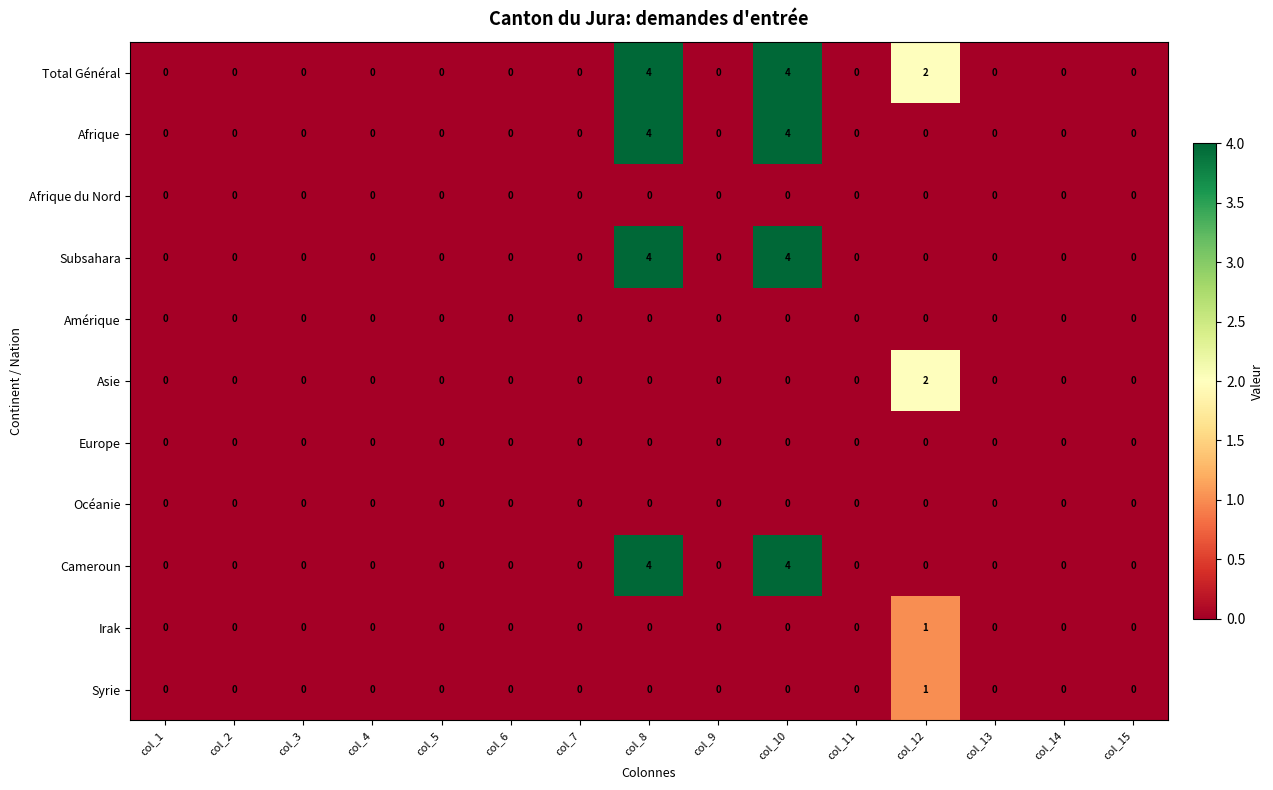

What is the total value across all series at col_12?

6